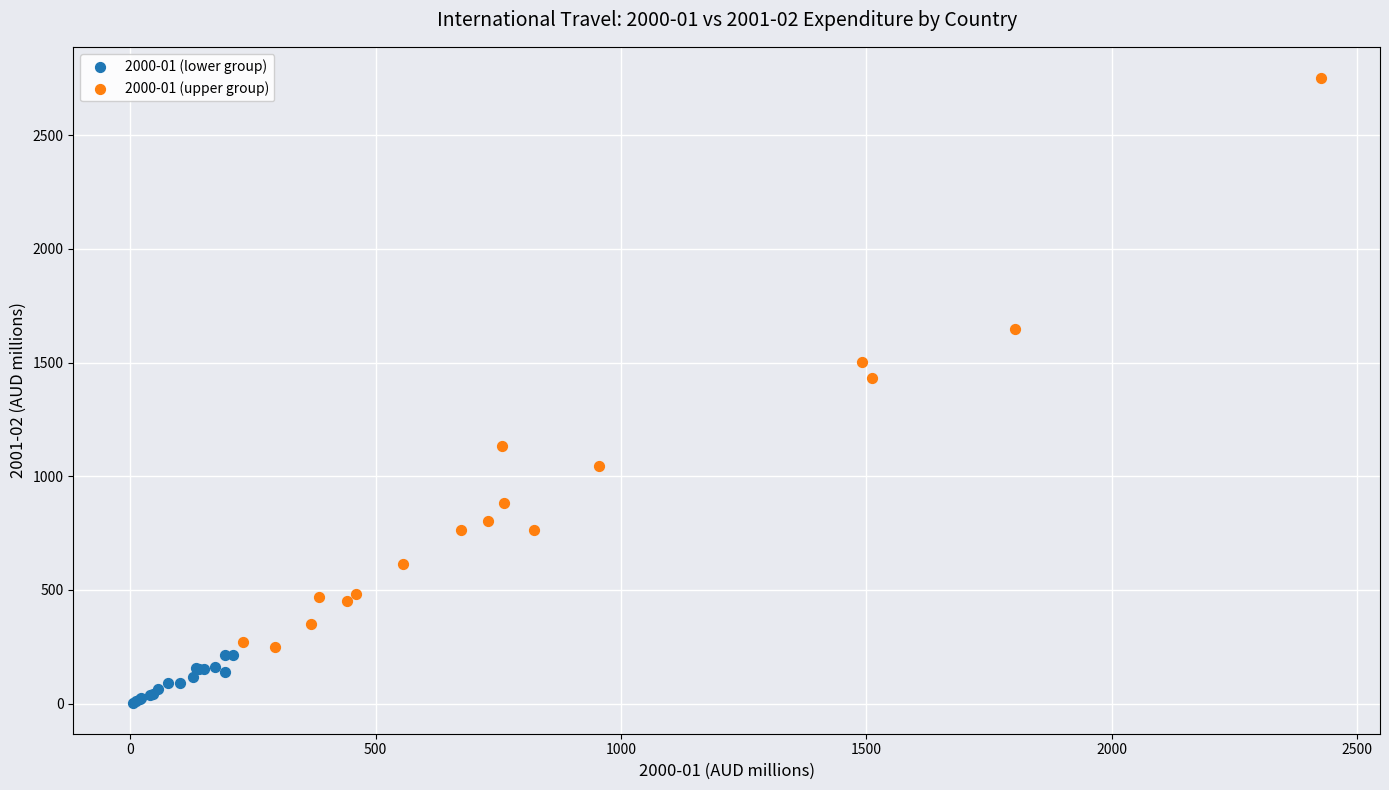

What are all the series names shown in the legend?

2000-01 (lower group), 2000-01 (upper group)